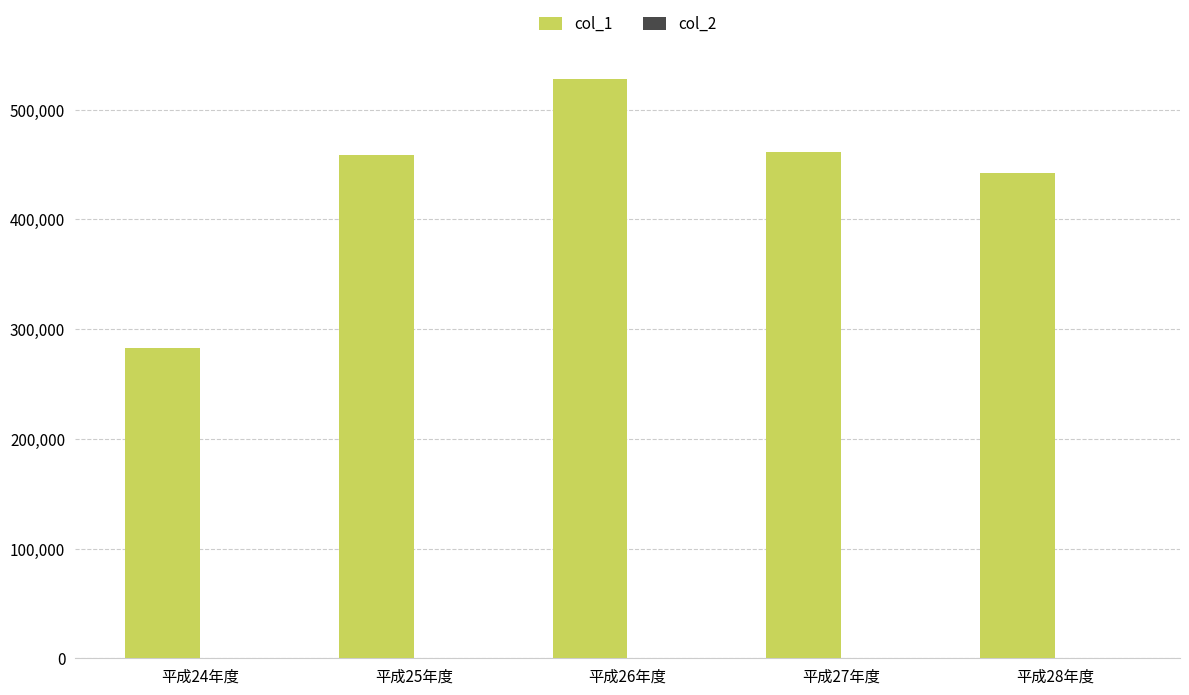

What is the greatest value displayed?

527609